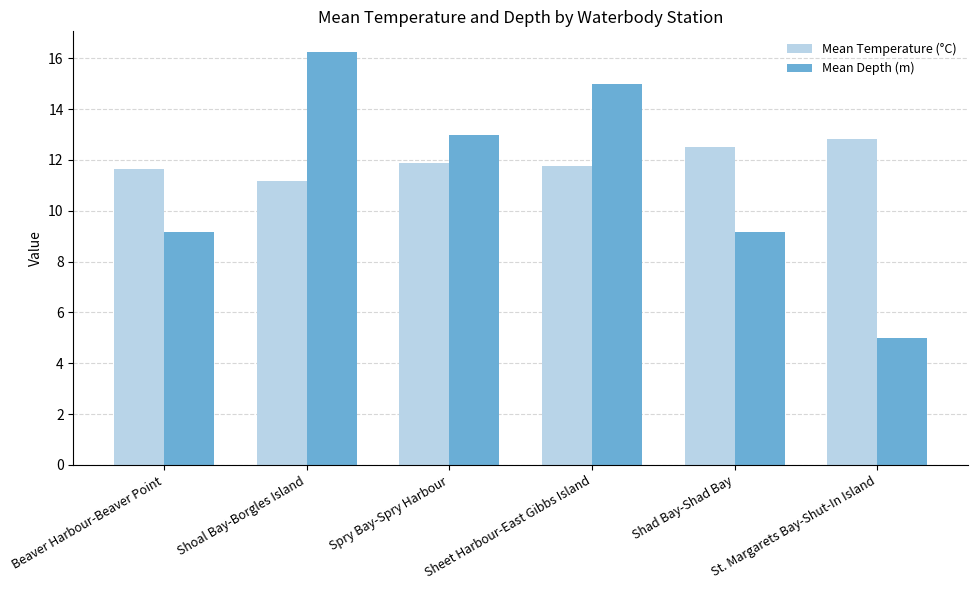

Count the number of categories in the chart.

6